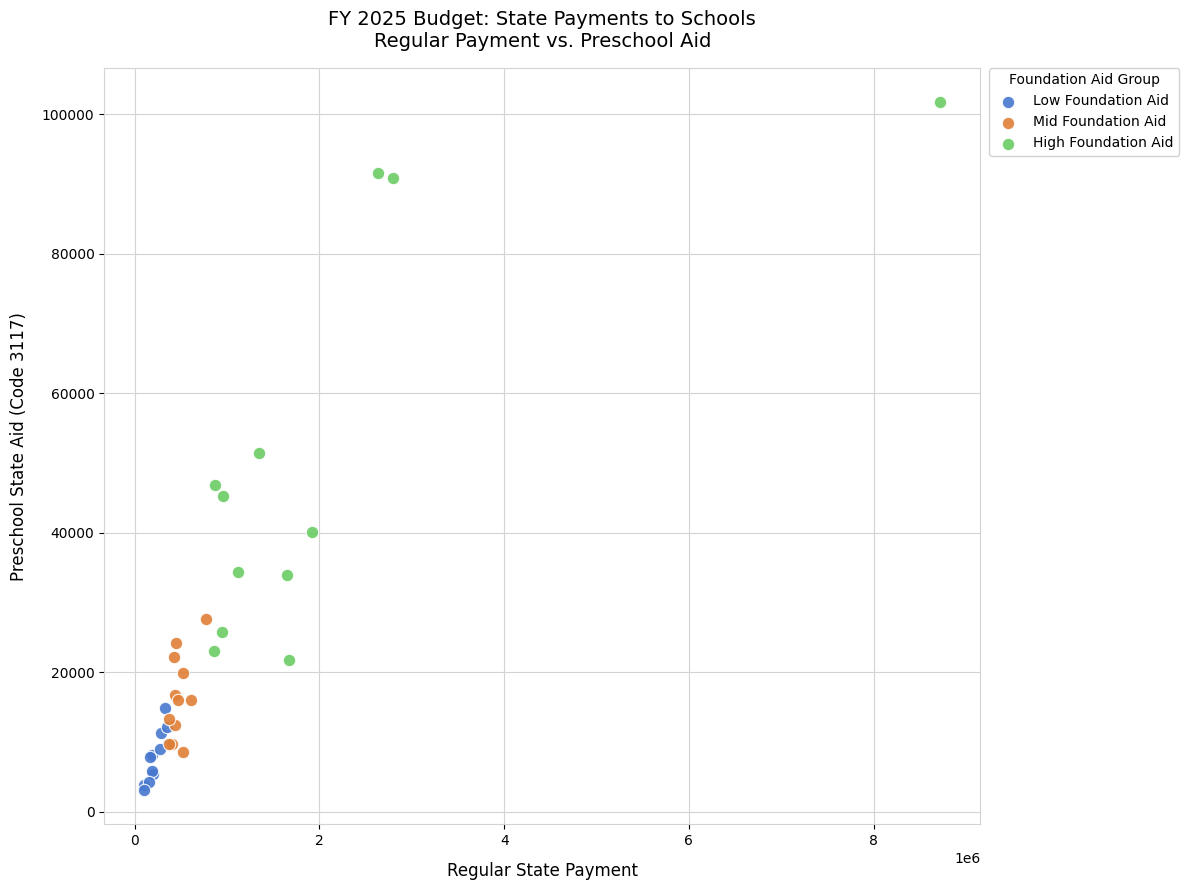

Which series contains the highest Y value?

High Foundation Aid